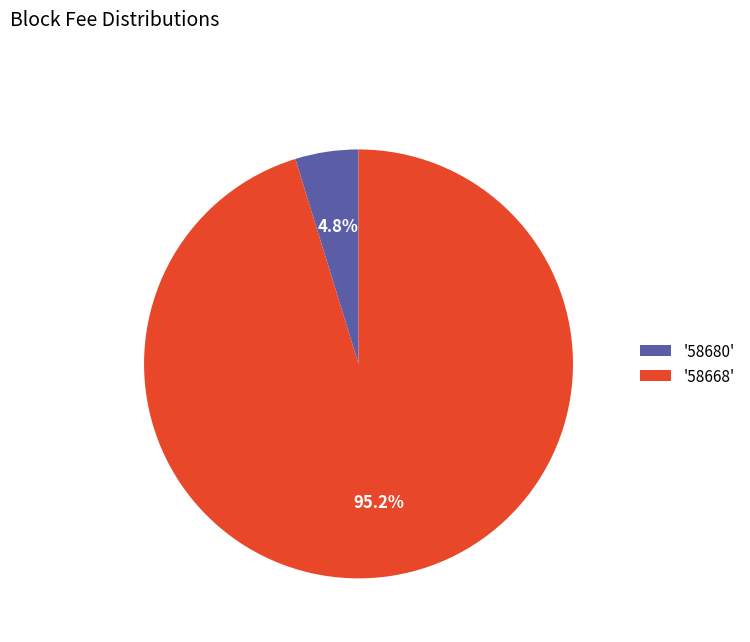

What percentage do '58668' and '58680' together represent?

100.0%